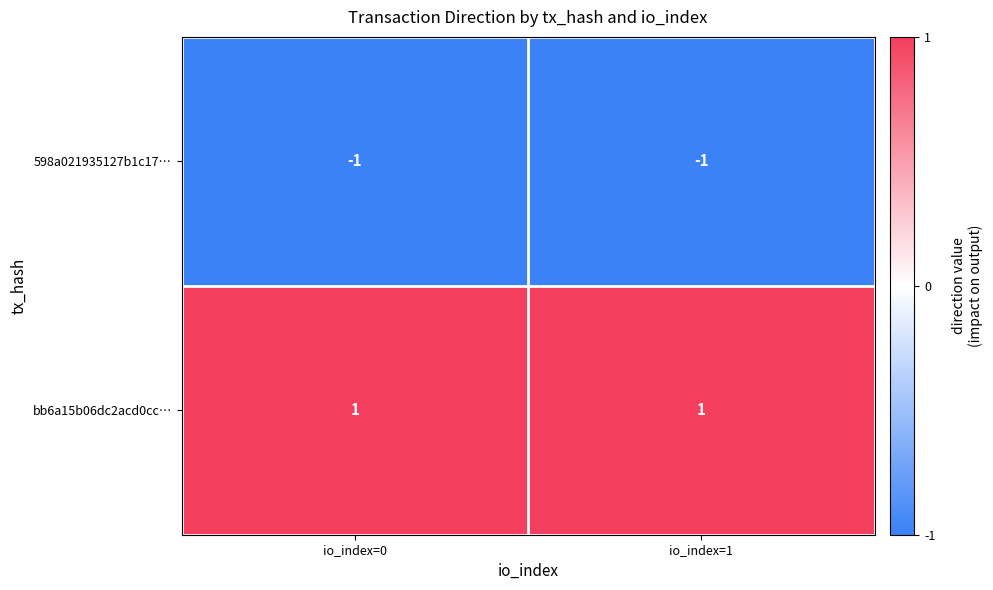

How many categories are shown in the chart?

2